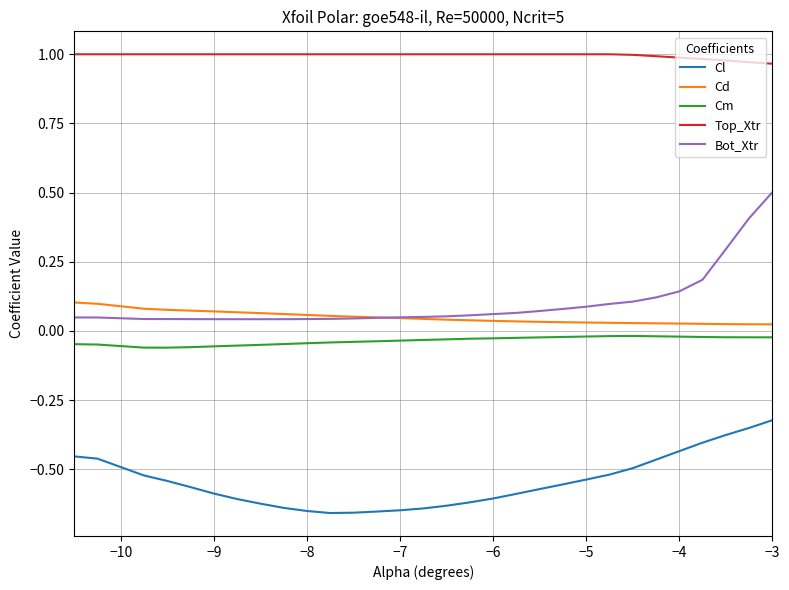

List the series in order of their peak value, lowest first.

Cl, Cm, Cd, Bot_Xtr, Top_Xtr